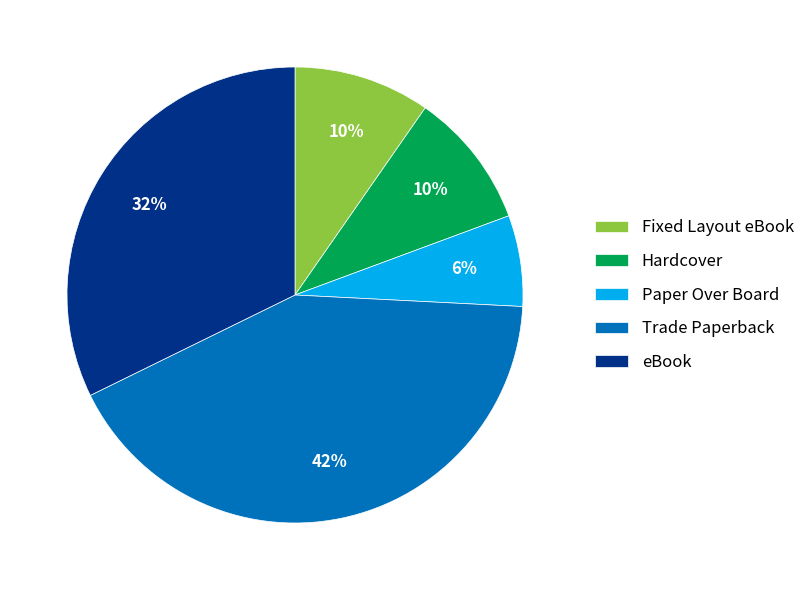

To the nearest percent, what portion does Hardcover represent?

10%